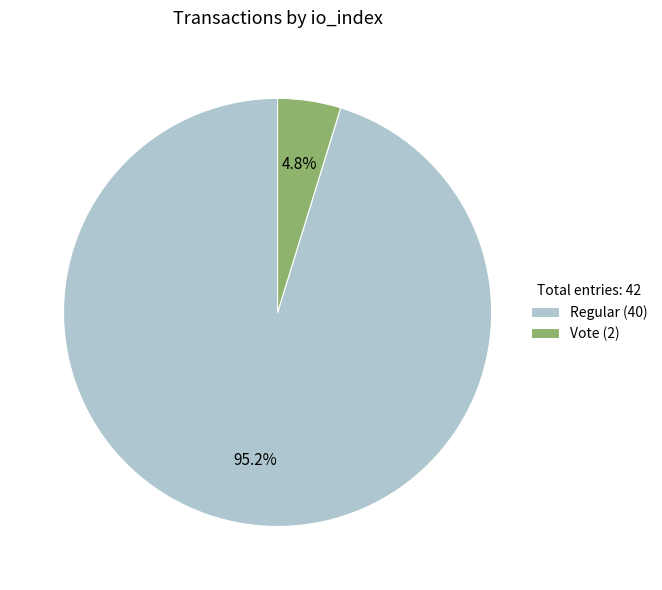

Rank the categories by value from highest to lowest.

Regular (40), Vote (2)